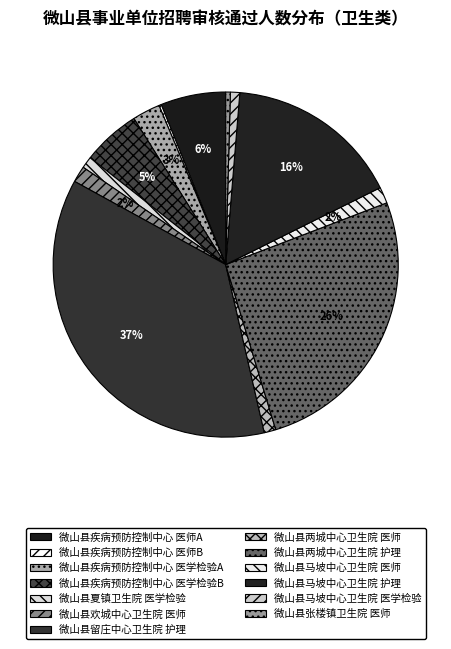

How many slices are in this pie chart?

13